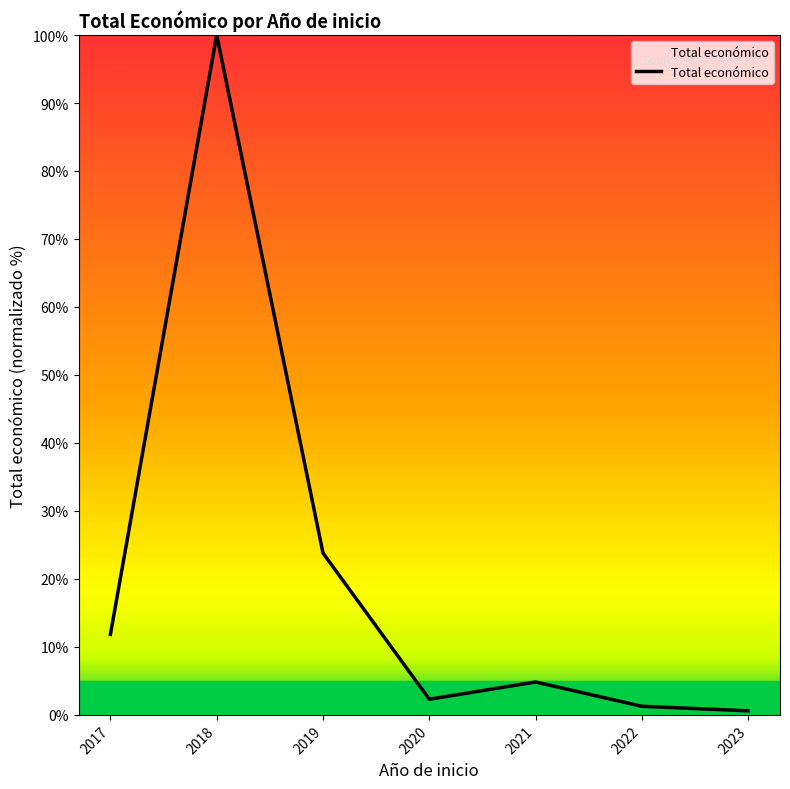

How many values exceed 4?

4